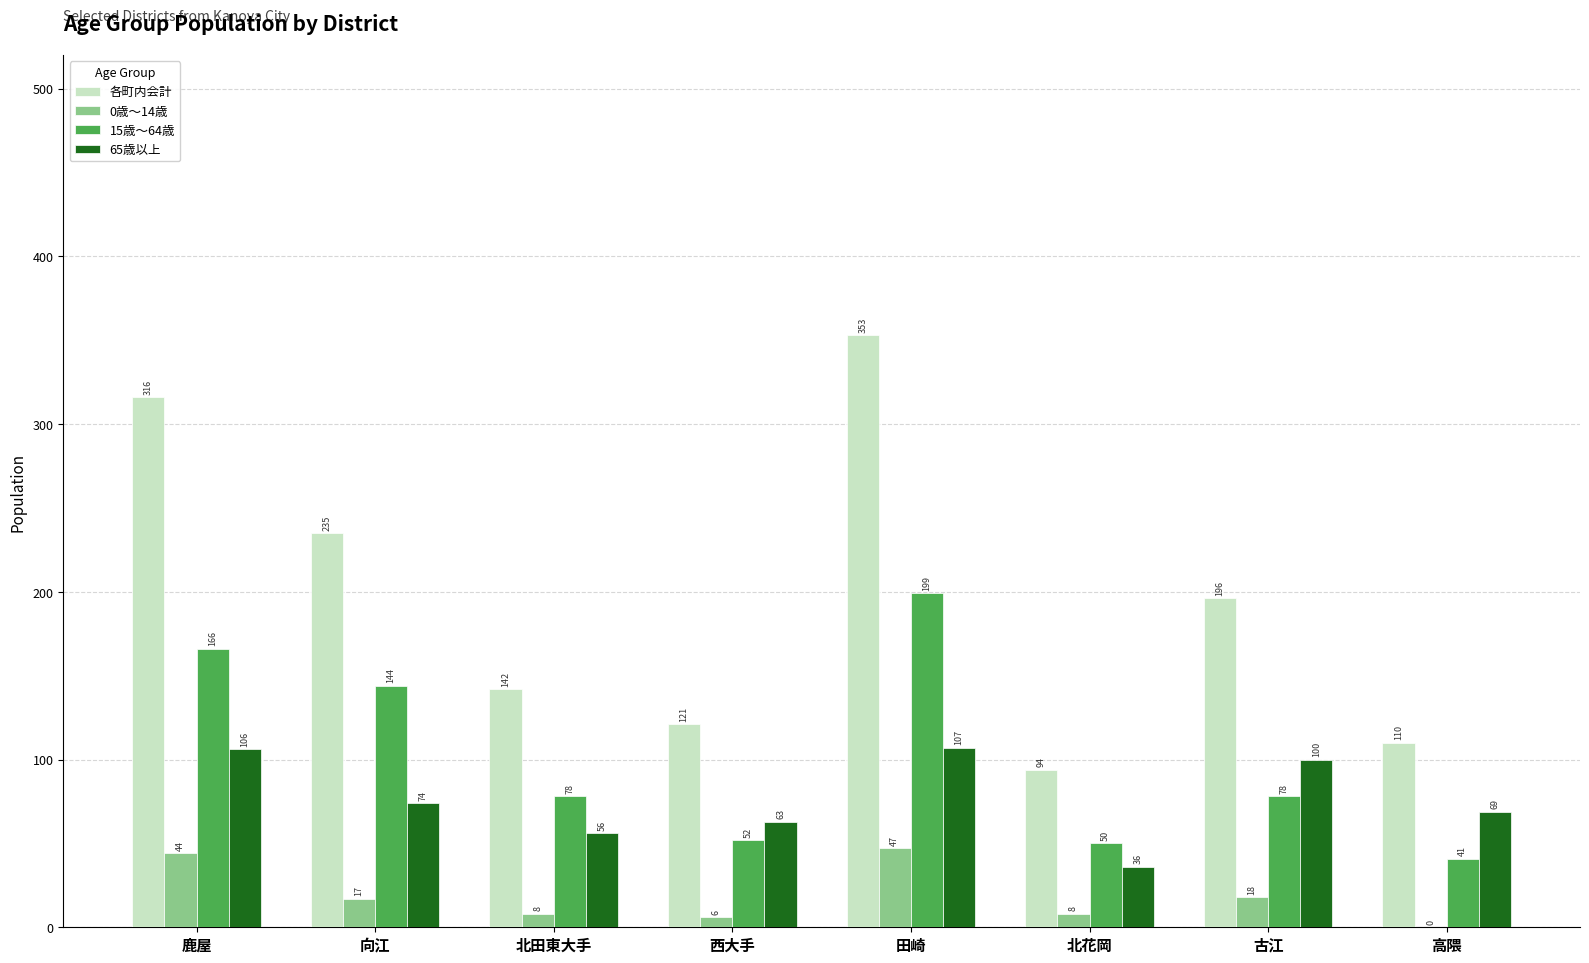

What is the sum of the 65歳以上 values at 向江 and 西大手?

137